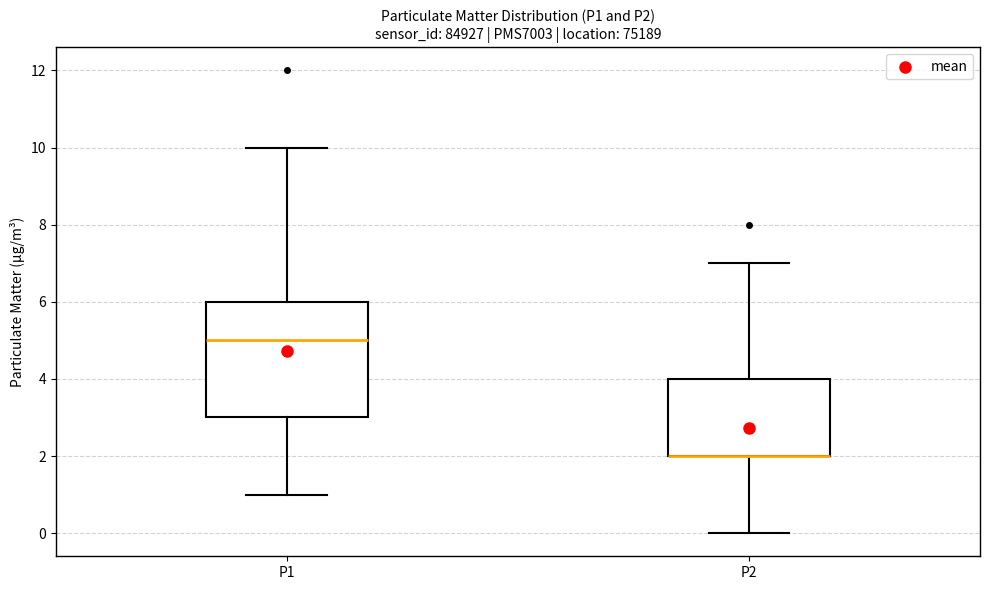

Reading left to right, read every box against the y-axis: the position of its median line, the range the box covers, and the ends of its whiskers. The values are not printed on the chart, so give them approximately, as read against the axis.

P1: median 5, box 3 to 6, whiskers 1 to 10
P2: median 2 (drawn on the box's lower edge), box 2 to 4, whiskers 0 to 7